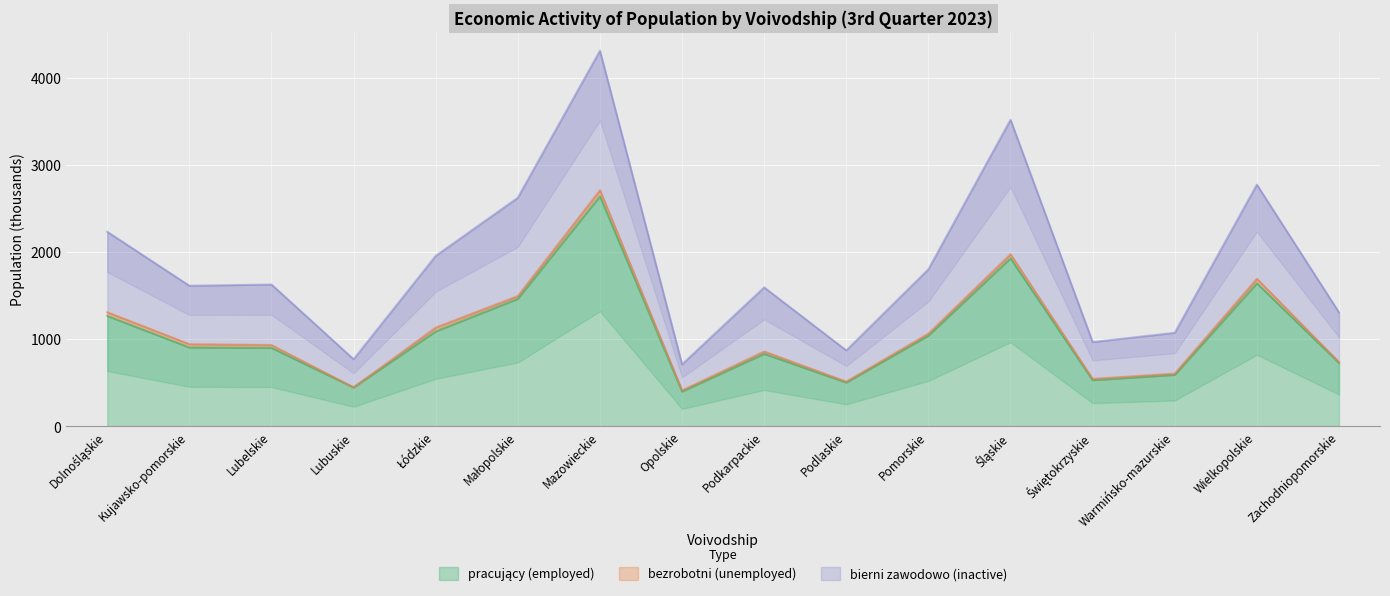

At which label does pracujący (employed) reach its minimum?

Opolskie